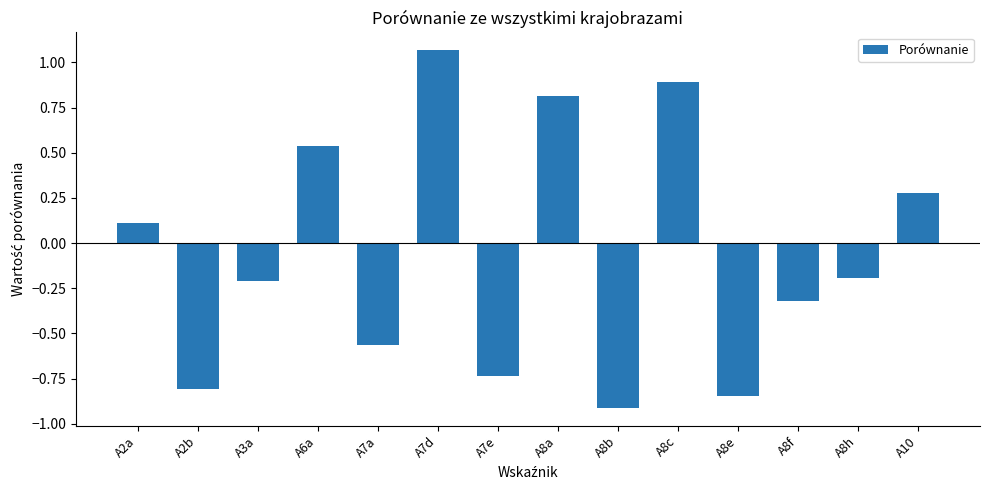

The chart shows a value of 0.7 at A6a. True or false?

False